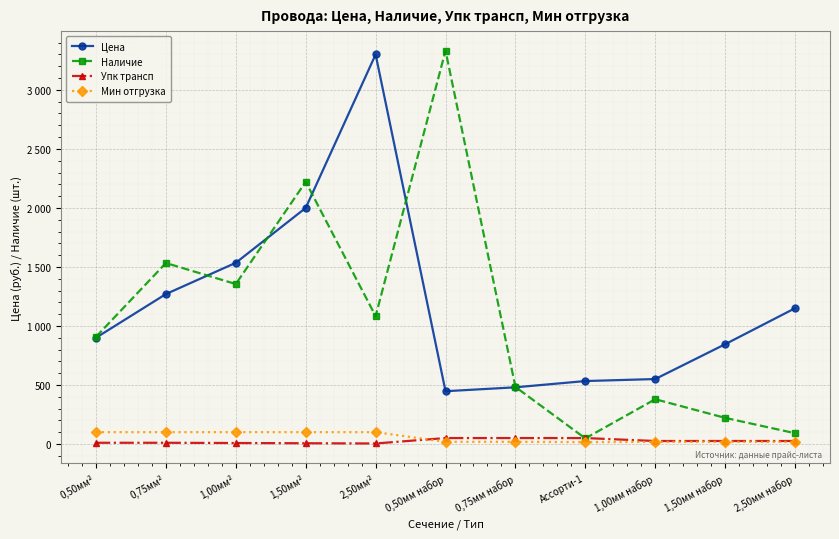

Where is Наличие nearest to the value 1689?

0,75мм²